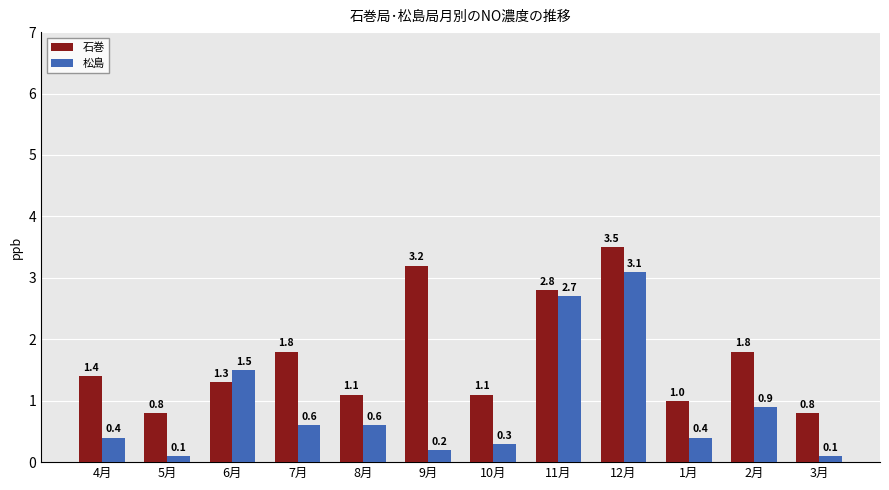

True or false: 石巻 has a value of 0.5 at 8月.

False